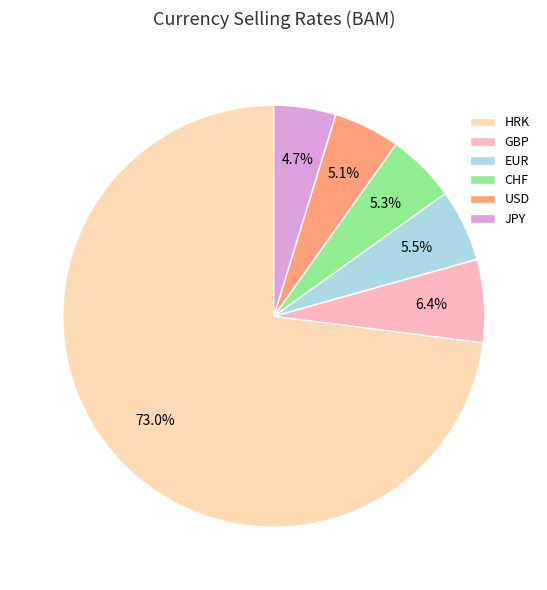

Does HRK account for over 50% of the chart?

Yes